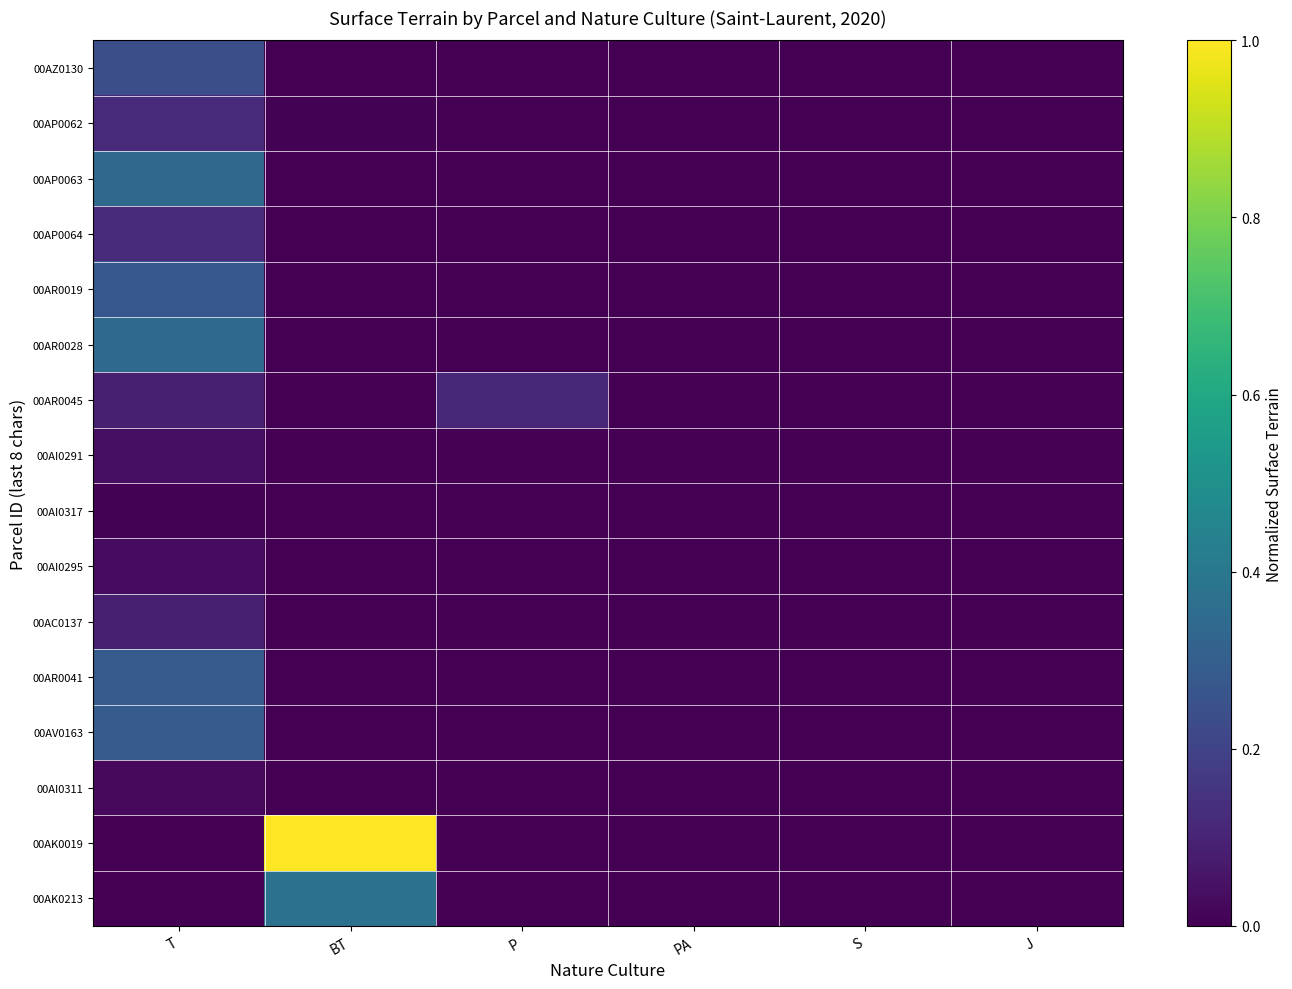

Reading right to left, list all the values displayed in this chart.

00AZ0130: J=0.0	S=0.0	PA=0.0	P=0.0	BT=0.0	T=0.2
00AP0062: J=0.0	S=0.0	PA=0.0	P=0.0	BT=0.0	T=0.1
00AP0063: J=0.0	S=0.0	PA=0.0	P=0.0	BT=0.0	T=0.3
00AP0064: J=0.0	S=0.0	PA=0.0	P=0.0	BT=0.0	T=0.1
00AR0019: J=0.0	S=0.0	PA=0.0	P=0.0	BT=0.0	T=0.3
00AR0028: J=0.0	S=0.0	PA=0.0	P=0.0	BT=0.0	T=0.3
00AR0045: J=0.0	S=0.0	PA=0.0	P=0.1	BT=0.0	T=0.1
00AI0291: J=0.0	S=0.0	PA=0.0	P=0.0	BT=0.0	T=0.0
00AI0317: J=0.0	S=0.0	PA=0.0	P=0.0	BT=0.0	T=0.0
00AI0295: J=0.0	S=0.0	PA=0.0	P=0.0	BT=0.0	T=0.0
00AC0137: J=0.0	S=0.0	PA=0.0	P=0.0	BT=0.0	T=0.1
00AR0041: J=0.0	S=0.0	PA=0.0	P=0.0	BT=0.0	T=0.3
00AV0163: J=0.0	S=0.0	PA=0.0	P=0.0	BT=0.0	T=0.3
00AI0311: J=0.0	S=0.0	PA=0.0	P=0.0	BT=0.0	T=0.0
00AK0019: J=0.0	S=0.0	PA=0.0	P=0.0	BT=1.0	T=0.0
00AK0213: J=0.0	S=0.0	PA=0.0	P=0.0	BT=0.4	T=0.0